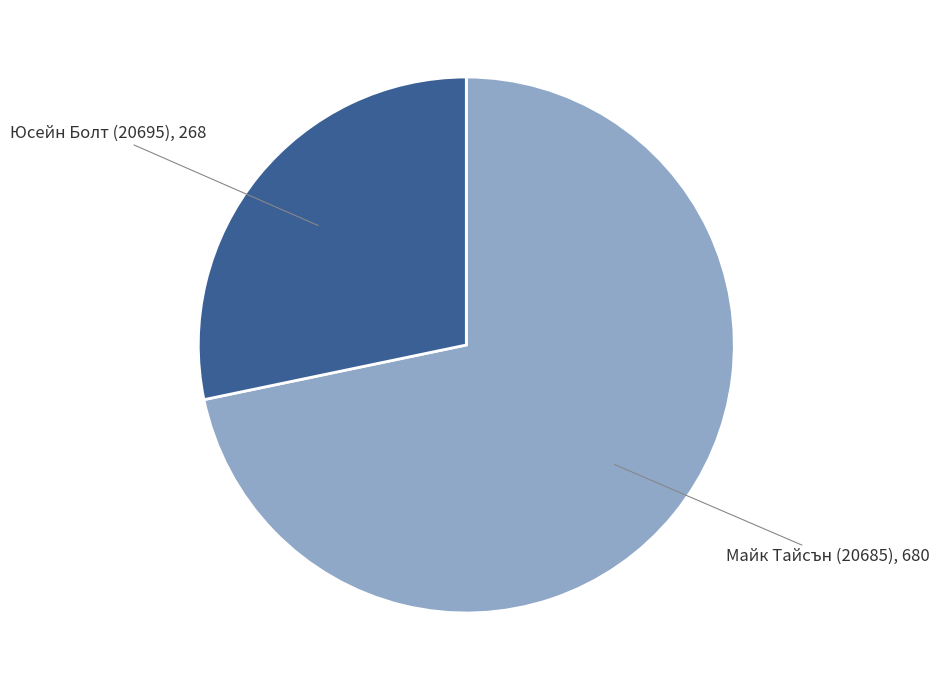

Which category has the smallest portion of the pie?

Юсейн Болт (20695)